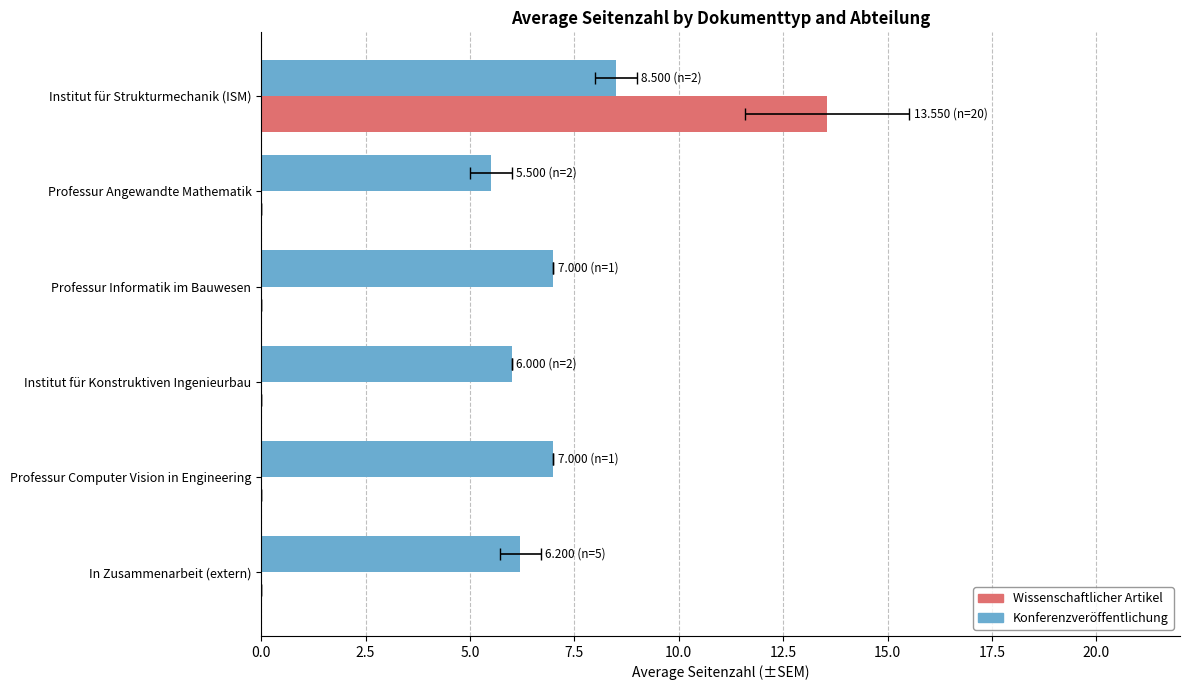

What are all the series names shown in the legend?

Konferenzveröffentlichung, Wissenschaftlicher Artikel